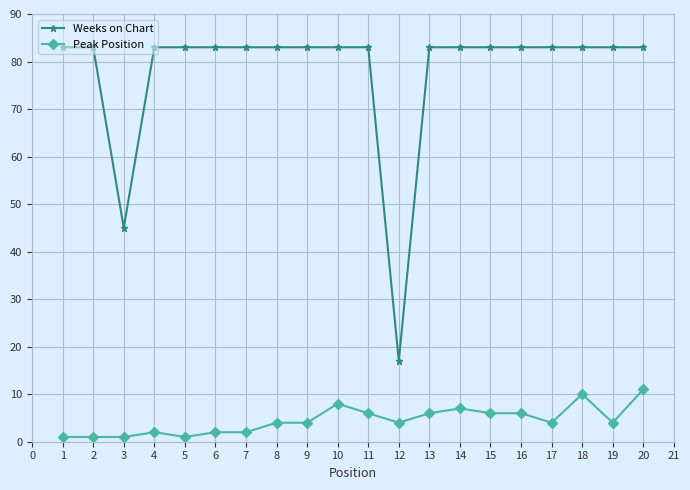

True or false: Weeks on Chart and Peak Position cross at least once.

False